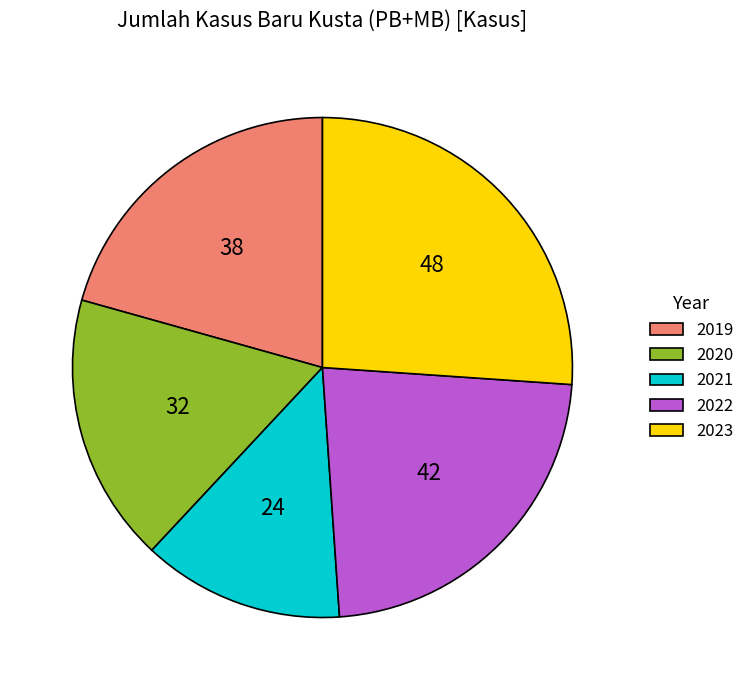

Does 2021 account for over 50% of the chart?

No